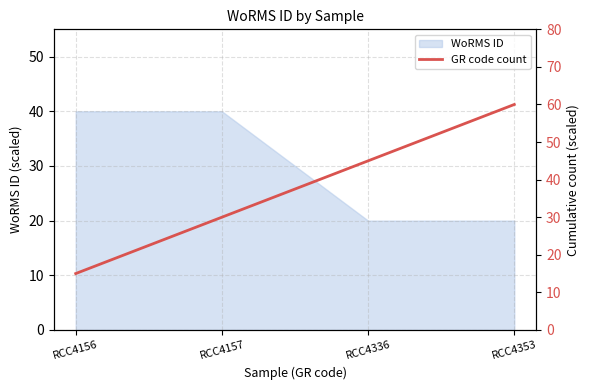

The value of WoRMS ID at RCC4336 is 31. True or false?

False